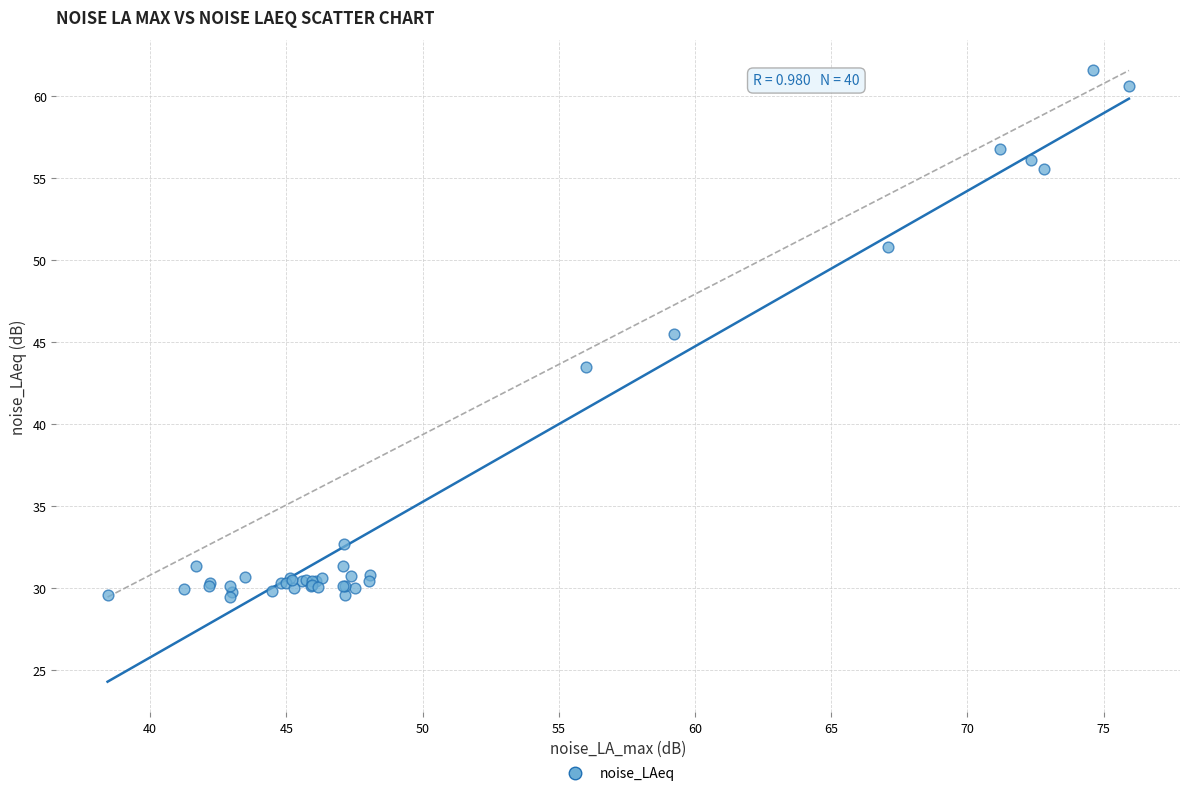

What Y value in the scatter plot is closest to 45?

45.5